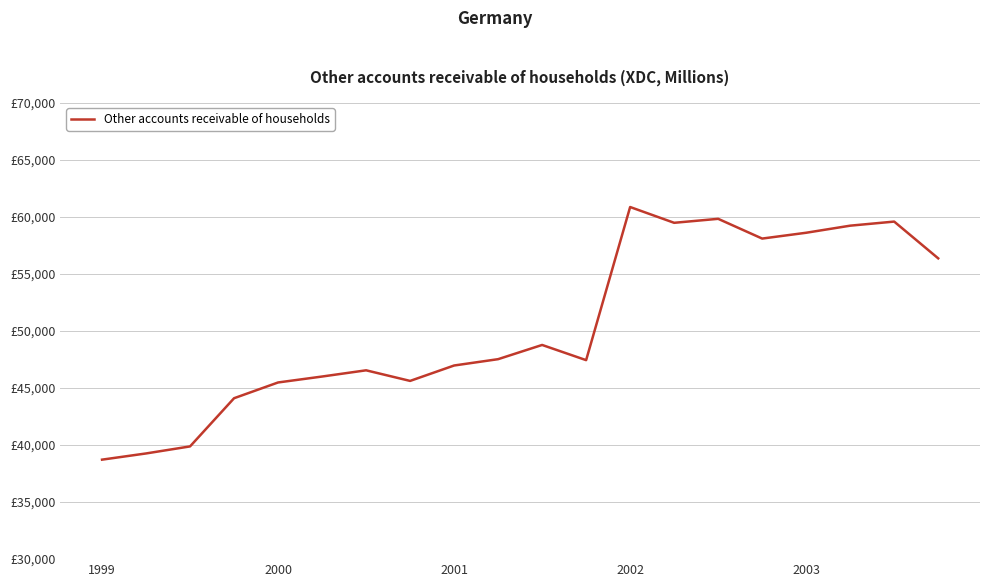

Is this an area chart (filled region under the line)?

No